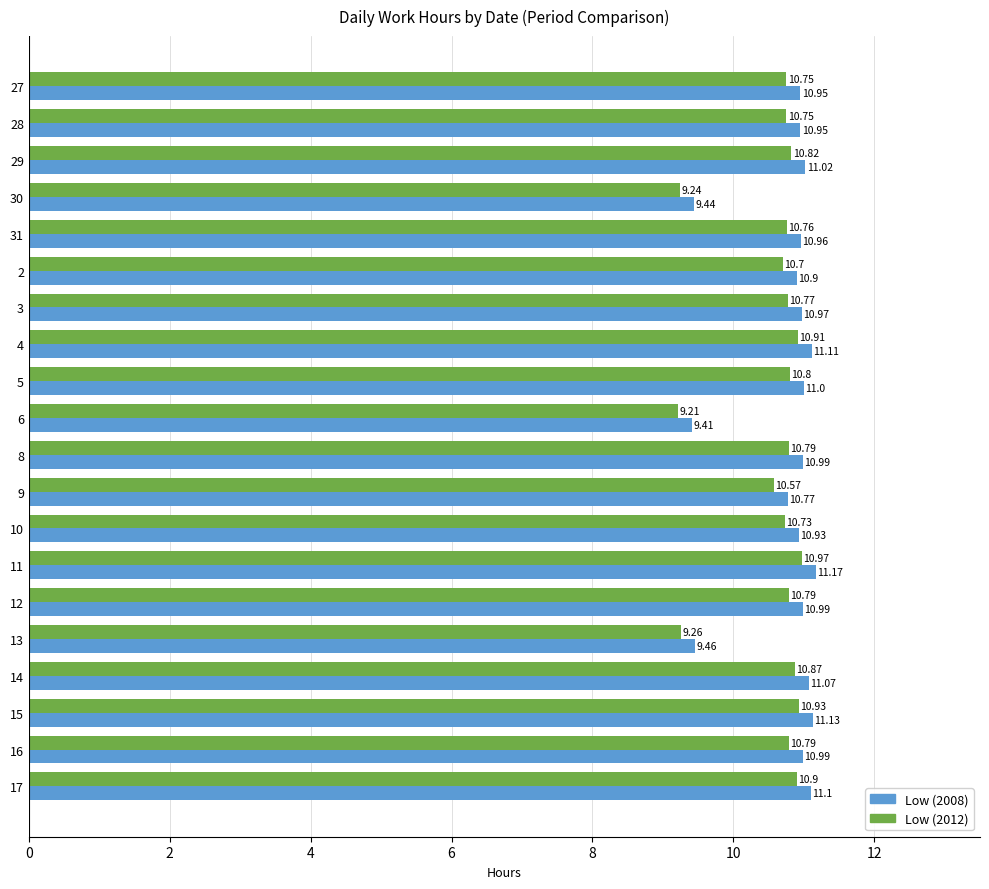

What is the minimum value for Low (2008)?

9.4